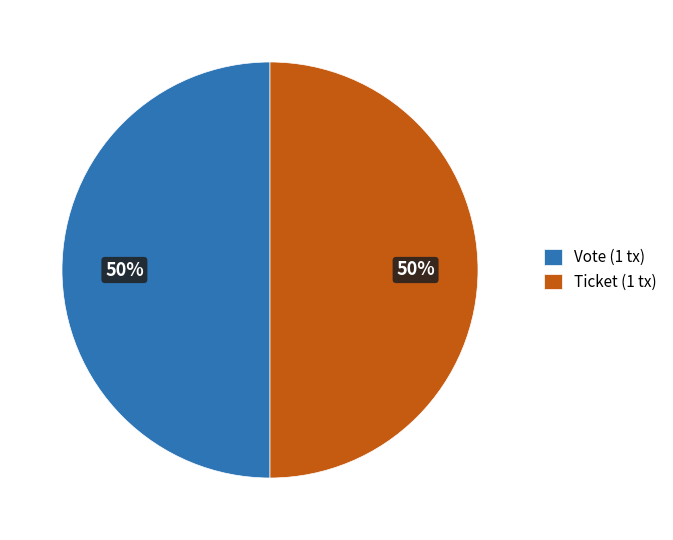

To the nearest percent, what is the difference between the largest and smallest slice percentages?

0%